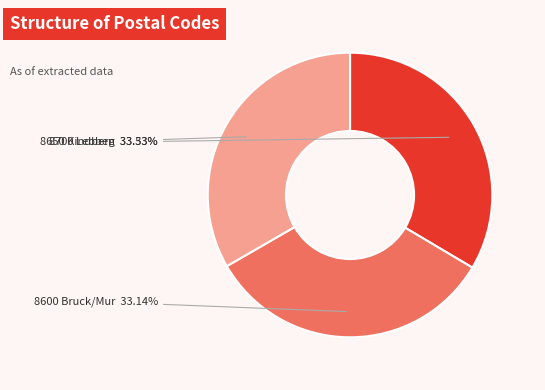

Does any single category account for the majority?

No